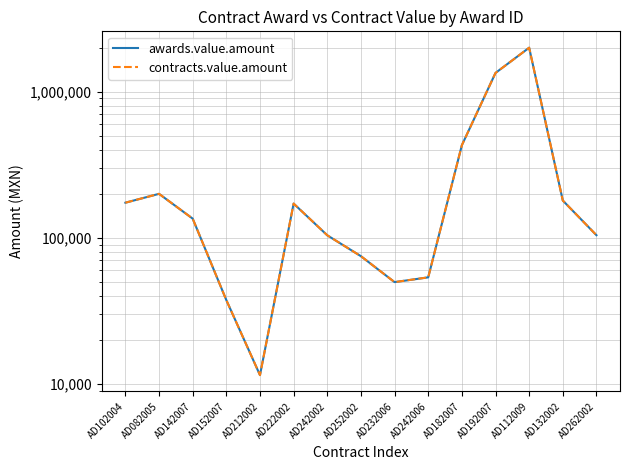

The contracts.value.amount series shows 37485.0 at AD152007. True or false?

True